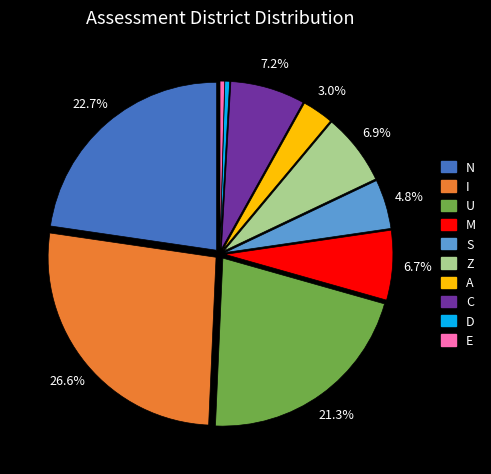

Is it true that I is 18% of the pie?

False